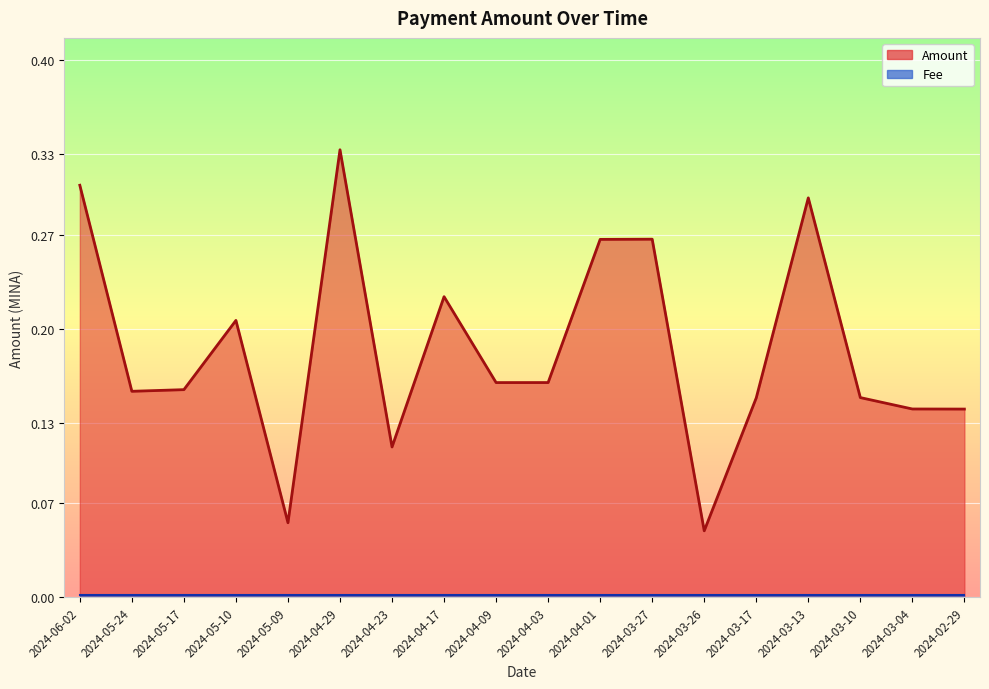

What is the value of the 18th point from the left?

0.1